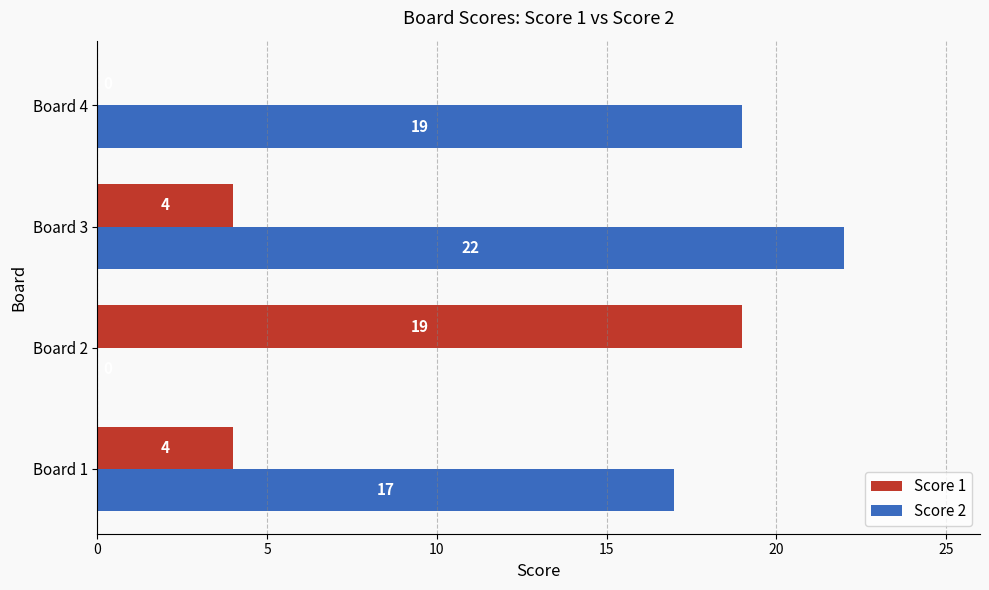

Where is Score 2 nearest to the value 11?

Board 1